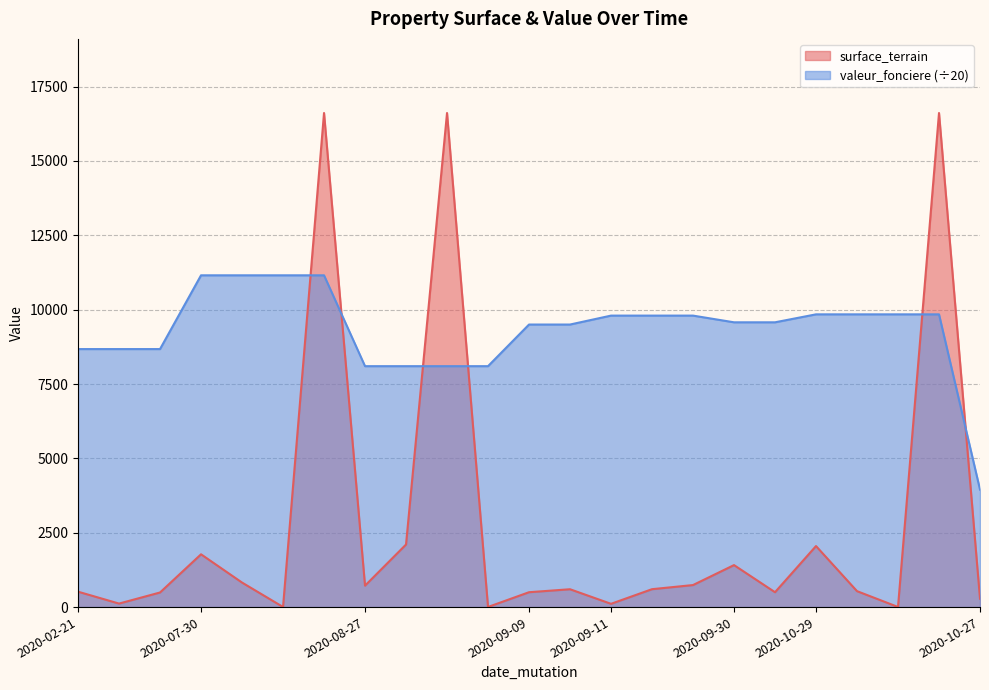

Rank the categories by valeur_fonciere value from lowest to highest.

2020-10-27, 2020-08-27, 2020-08-27, 2020-08-27, 2020-08-27, 2020-02-21, 2020-02-21, 2020-02-21, 2020-09-09, 2020-09-09, 2020-09-30, 2020-09-30, 2020-09-11, 2020-09-11, 2020-09-11, 2020-10-29, 2020-10-29, 2020-10-29, 2020-10-29, 2020-07-30, 2020-07-30, 2020-07-30, 2020-07-30